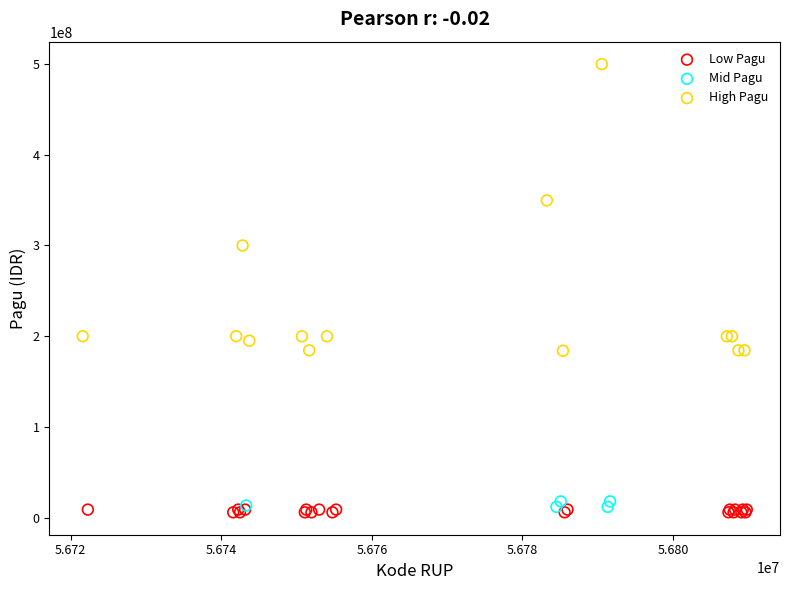

Which series contains the highest Y value?

High Pagu